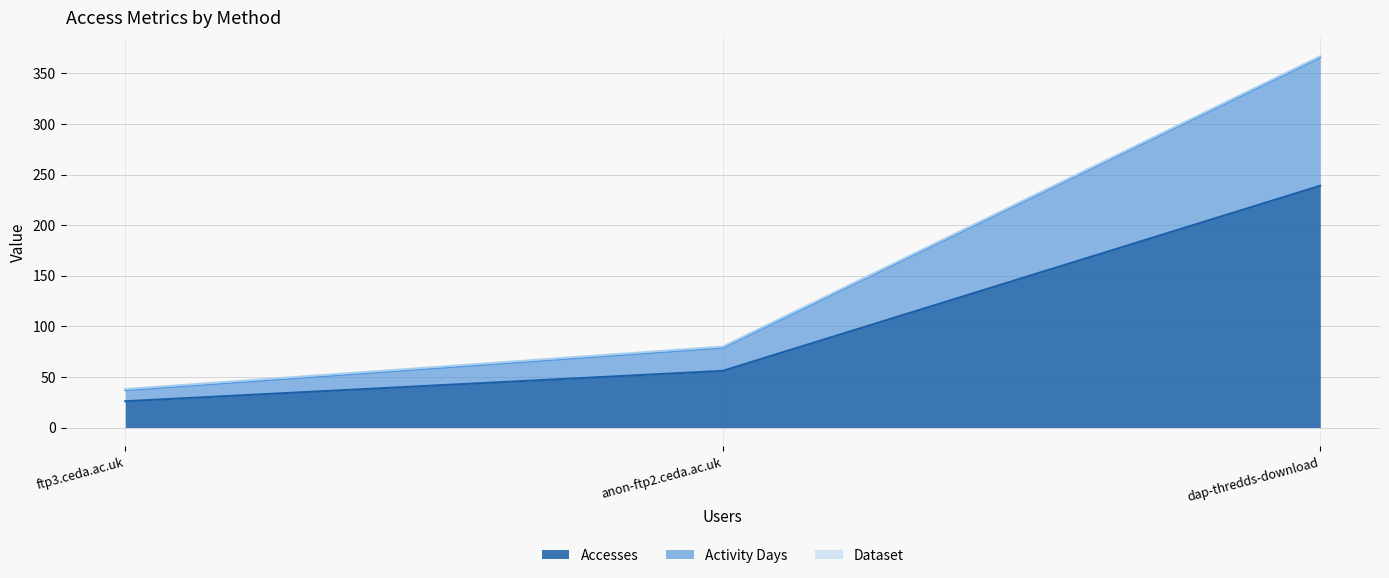

Which series has the widest spread of values?

Accesses